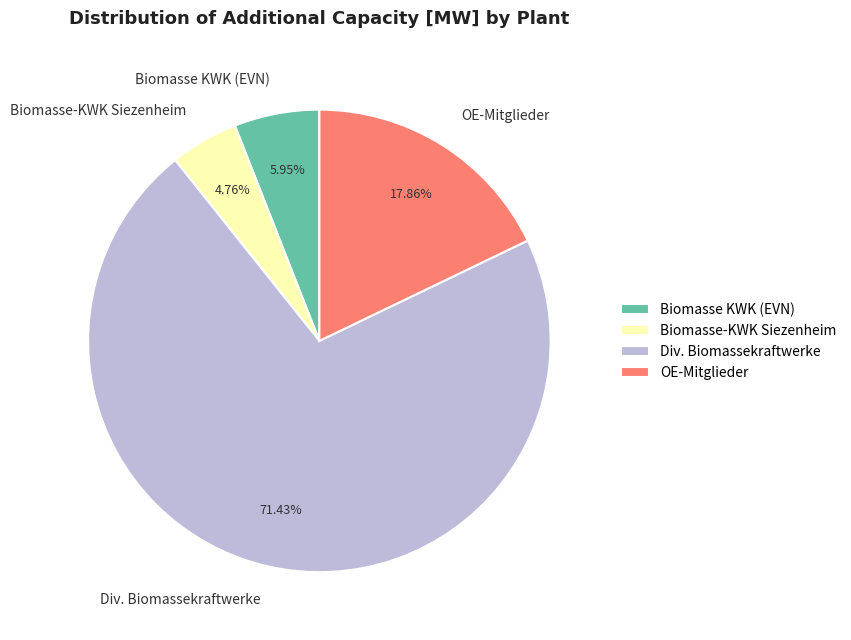

What percentage is the Biomasse-KWK Siezenheim slice, to the nearest percent?

5%